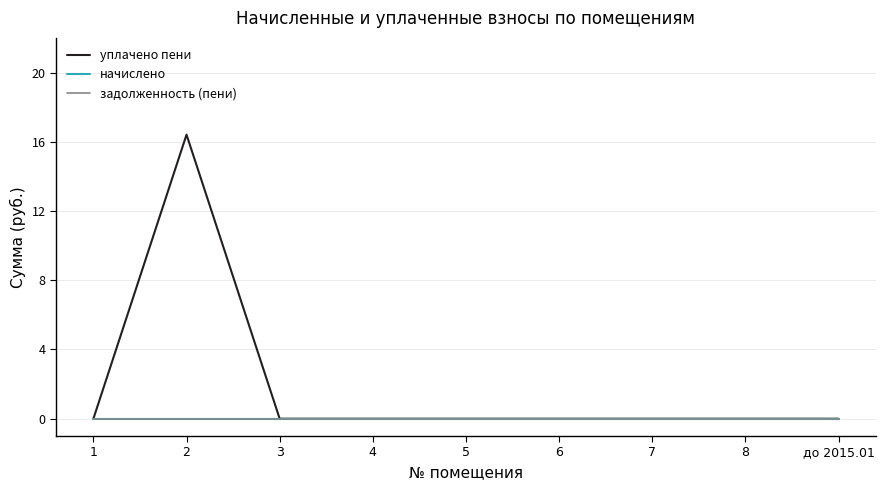

Does the chart display data point markers on the line(s)?

No